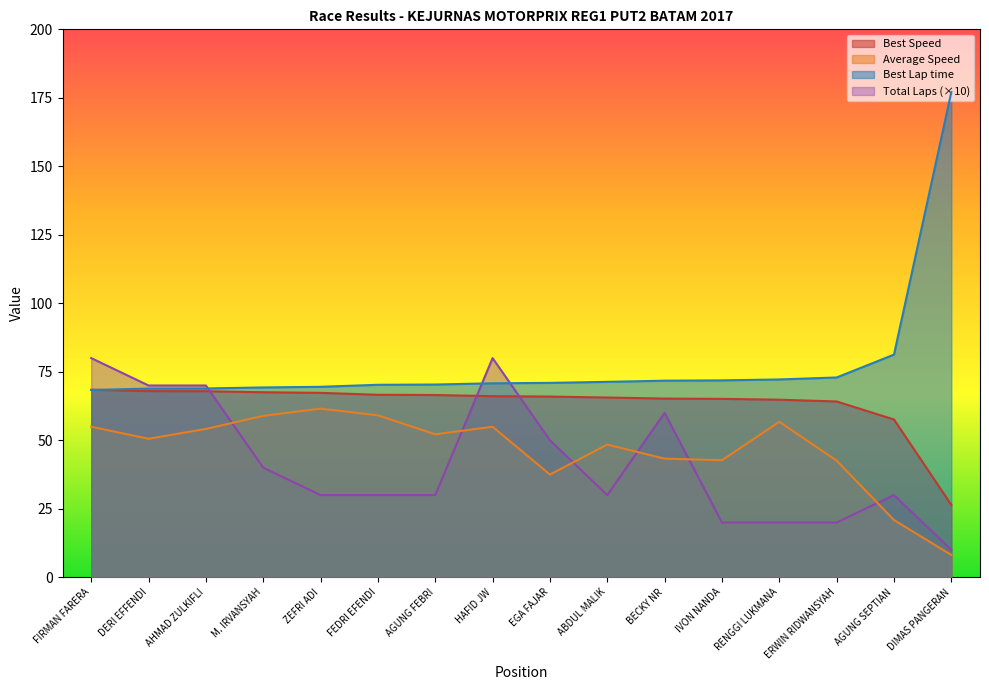

True or false: Average Speed has a value of 60.4 at BECKY NR.

False